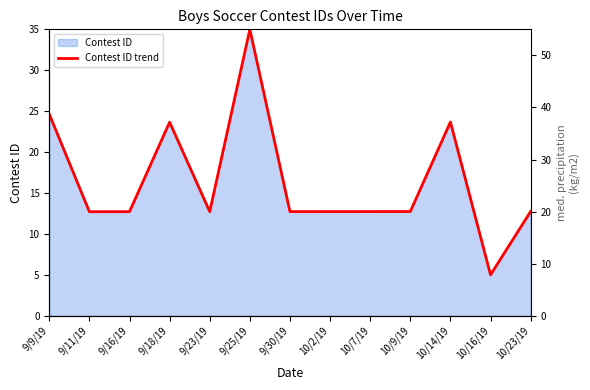

List the labels in order of value, largest first.

9/25/19, 9/9/19, 10/14/19, 9/18/19, 10/23/19, 10/9/19, 10/7/19, 10/2/19, 9/30/19, 9/23/19, 9/16/19, 9/11/19, 10/16/19